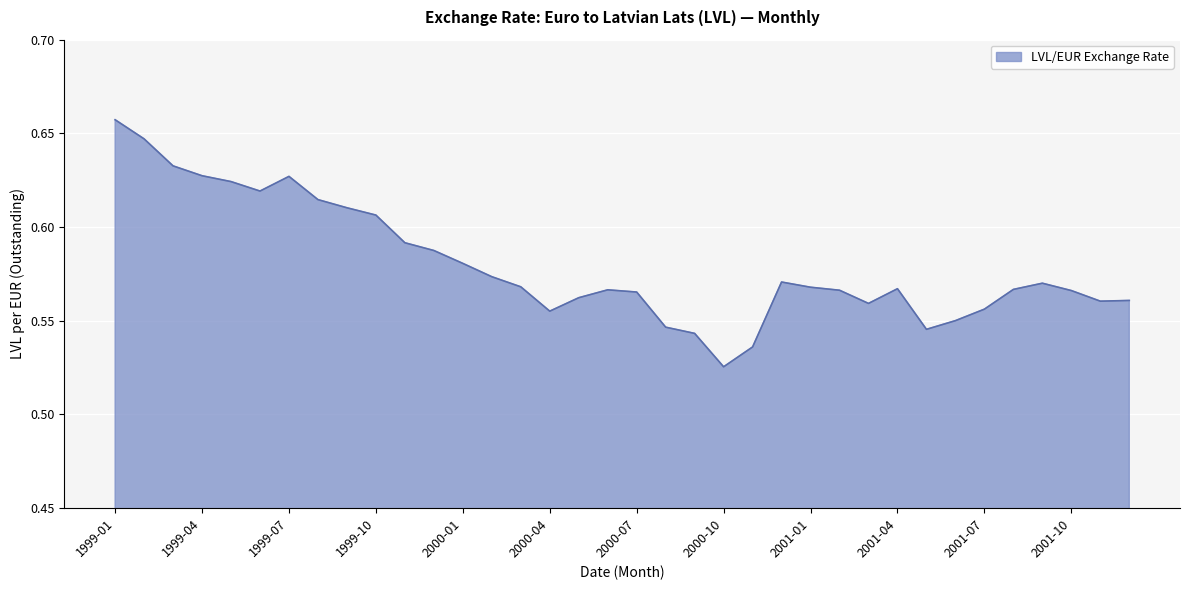

How many lines are shown in the chart?

1